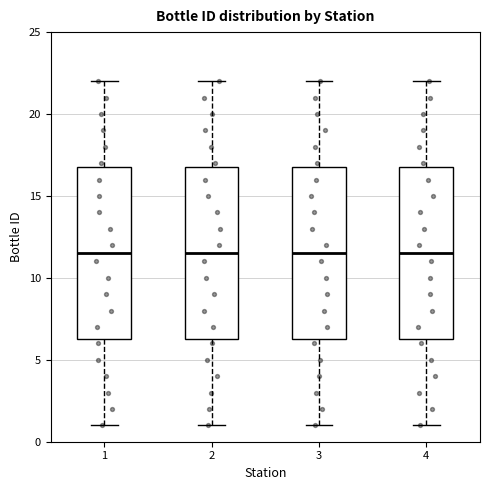

Where does the lower whisker of the box at x = 1 end on the y-axis? The values are not printed on the chart, so give them approximately, as read against the axis.

1.0